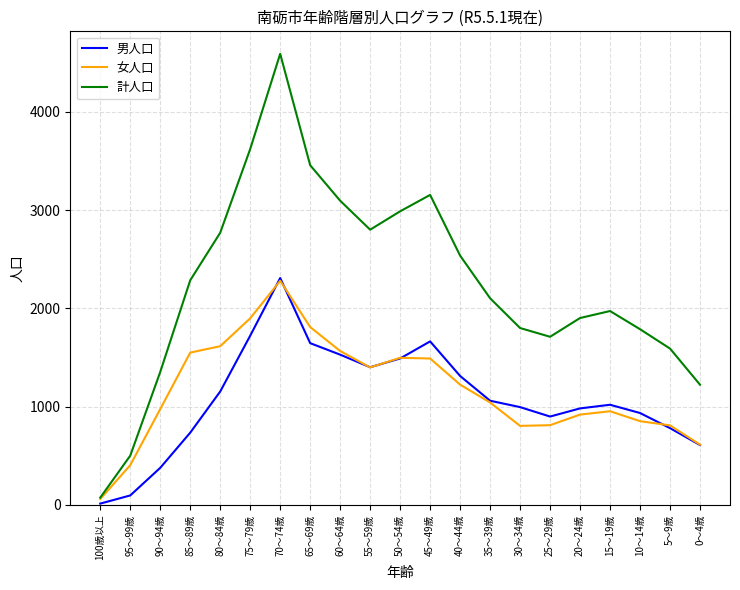

At how many categories does at least one series exceed 3775?

1